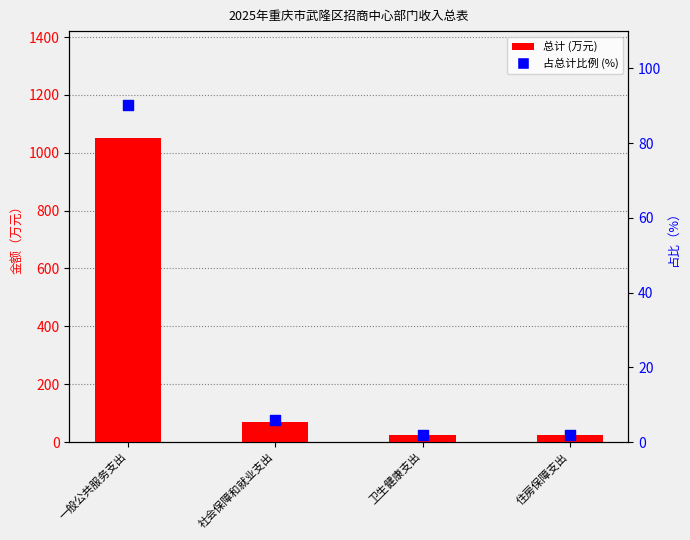

Which series contains the lowest Y value?

占总计比例 (%)